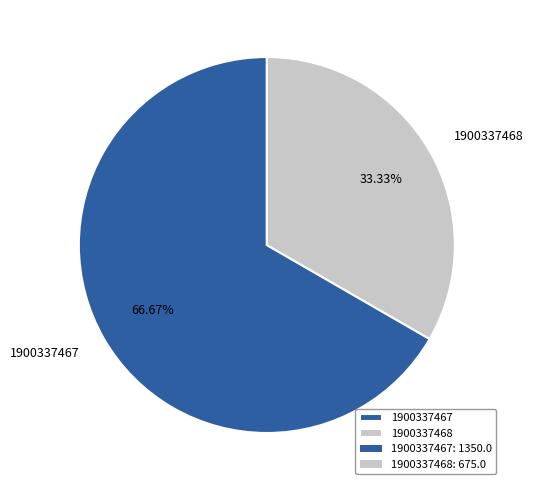

What is the largest slice in the pie chart?

1900337467